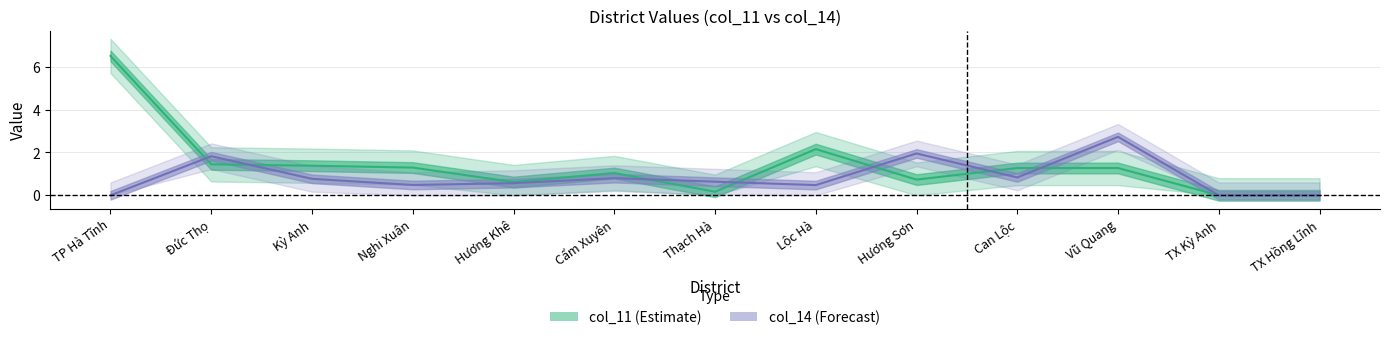

At how many categories does at least one series exceed 6?

1